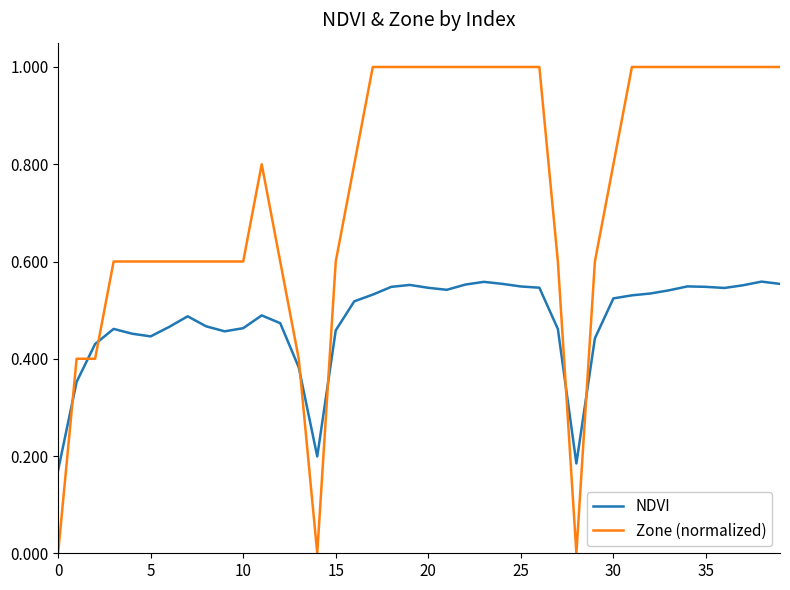

Which series has the widest spread of values?

Zone (normalized)